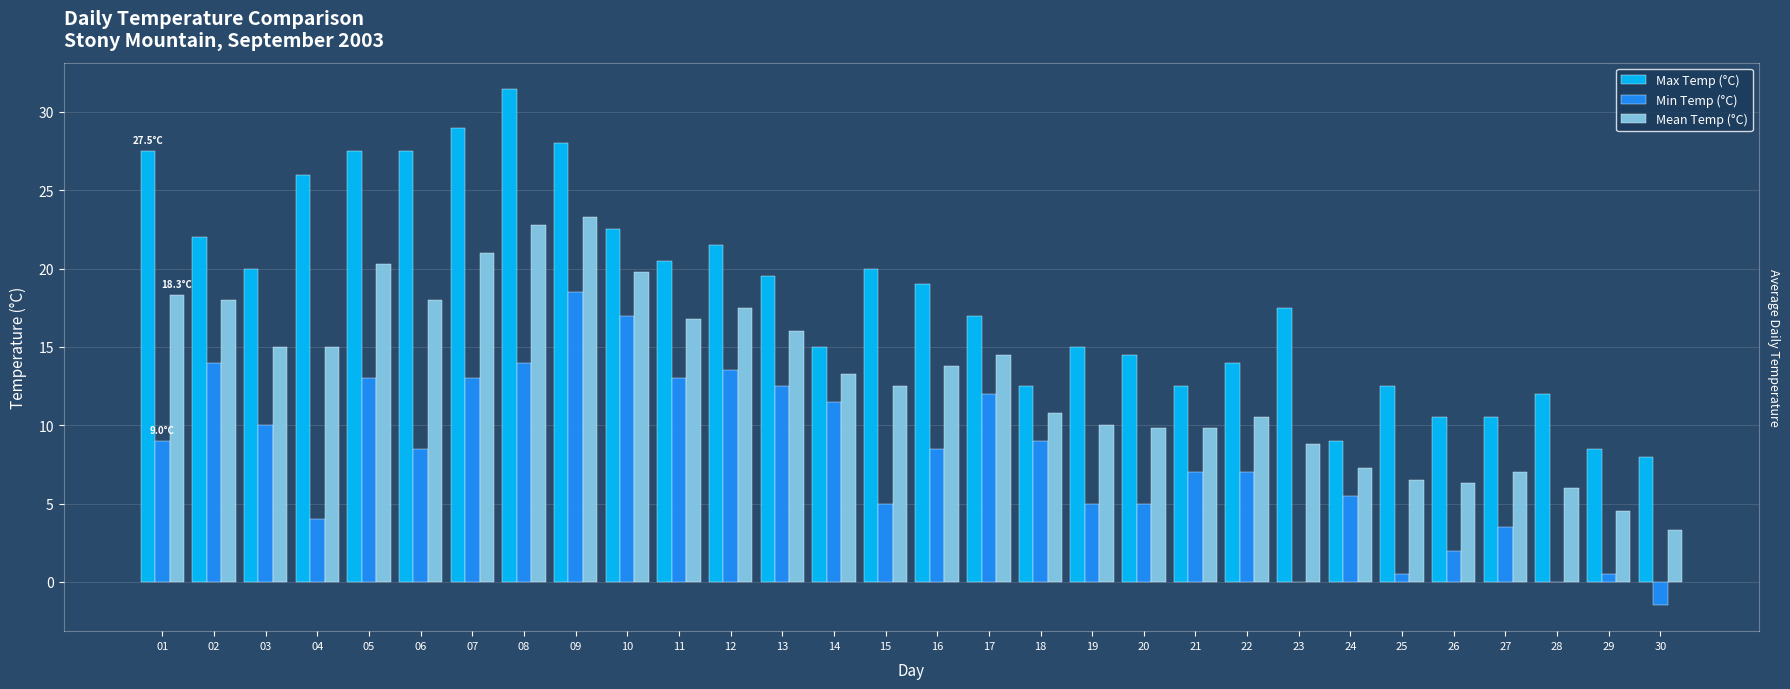

What is the value of the Max Temp (°C) bar at the 13th from the left?

19.5